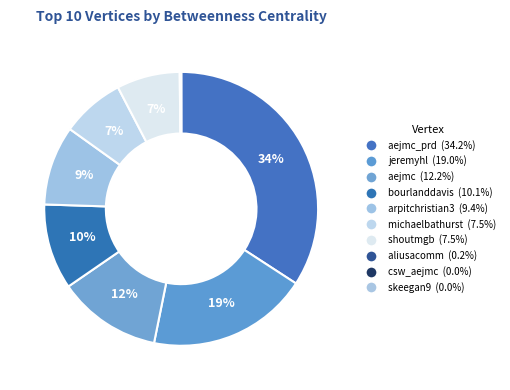

How many segments does this pie chart have?

10